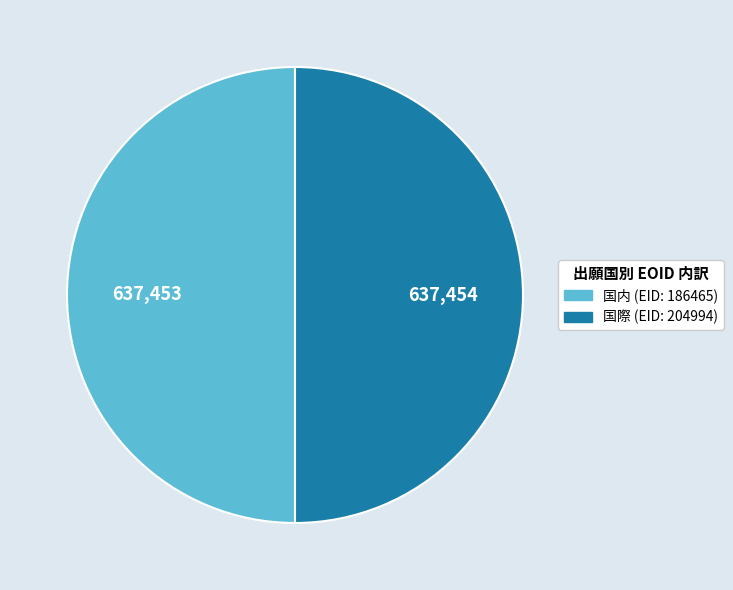

Approximately how many times larger is the value at 国内 (EID: 186465) compared to 国際 (EID: 204994)?

1.0